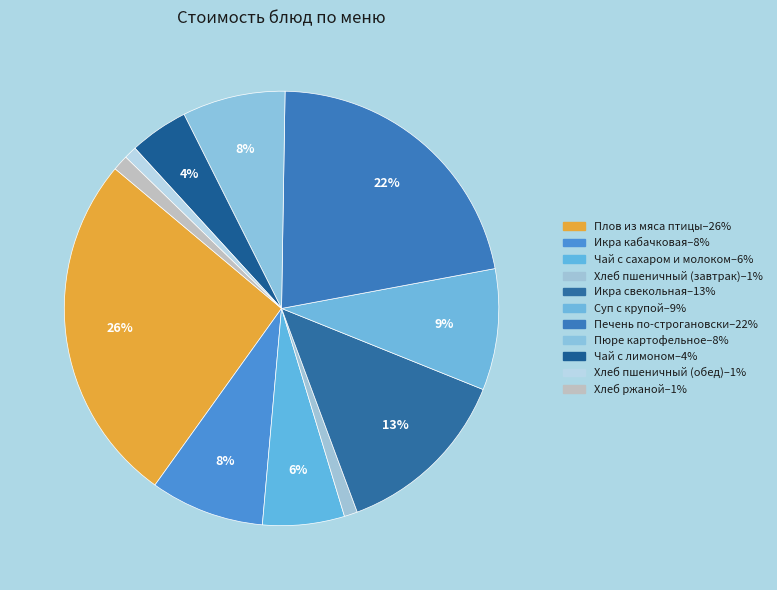

Approximately how many times larger is the value at Печень по-строгановски compared to Икра свекольная?

1.6